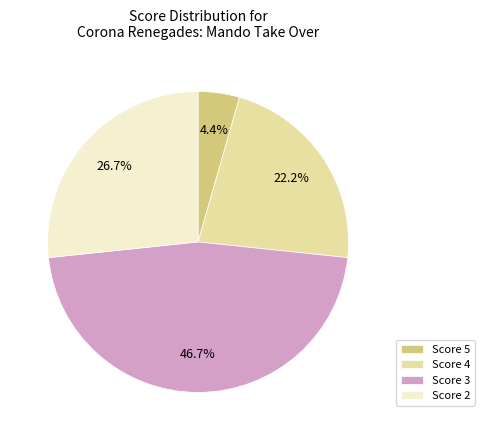

Which slice is the smallest?

Score 5